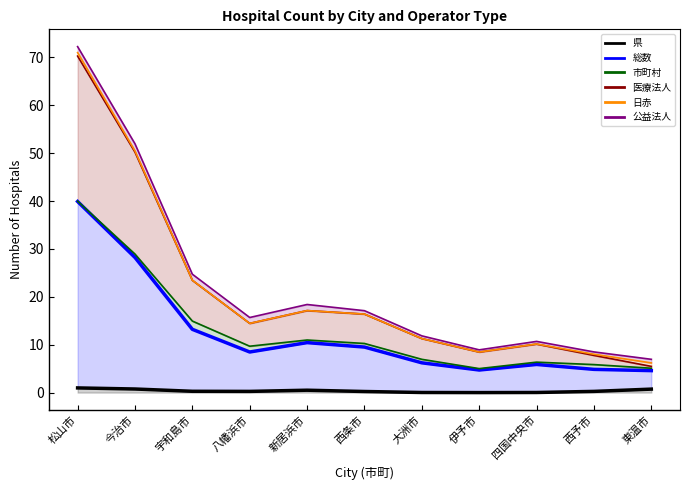

How many lines are shown in the chart?

6